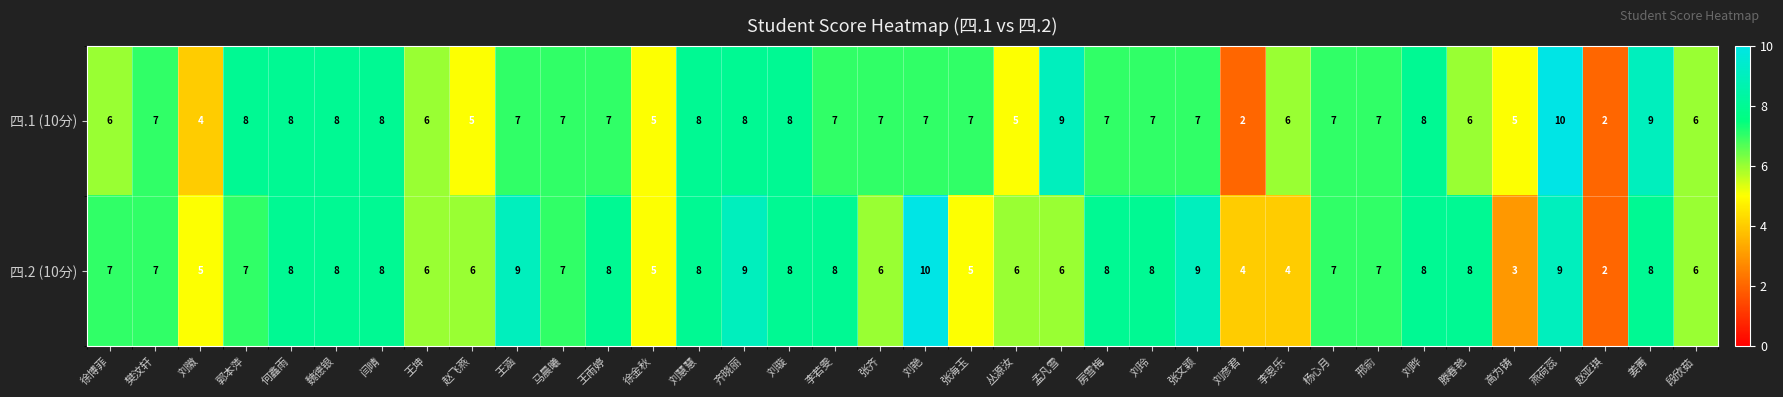

What is the difference between the maximum and minimum values in the 四.2 (10分) series?

8